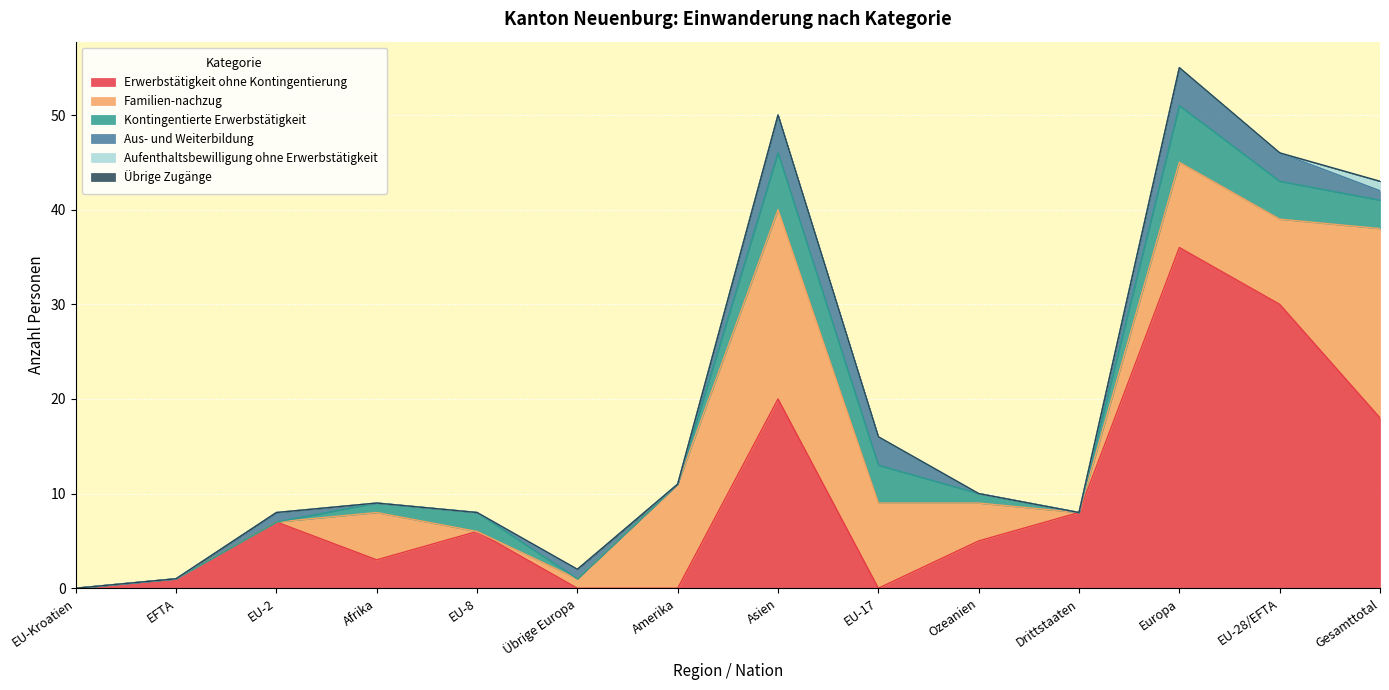

The value of Familien-nachzug at EU-8 is 0. True or false?

True